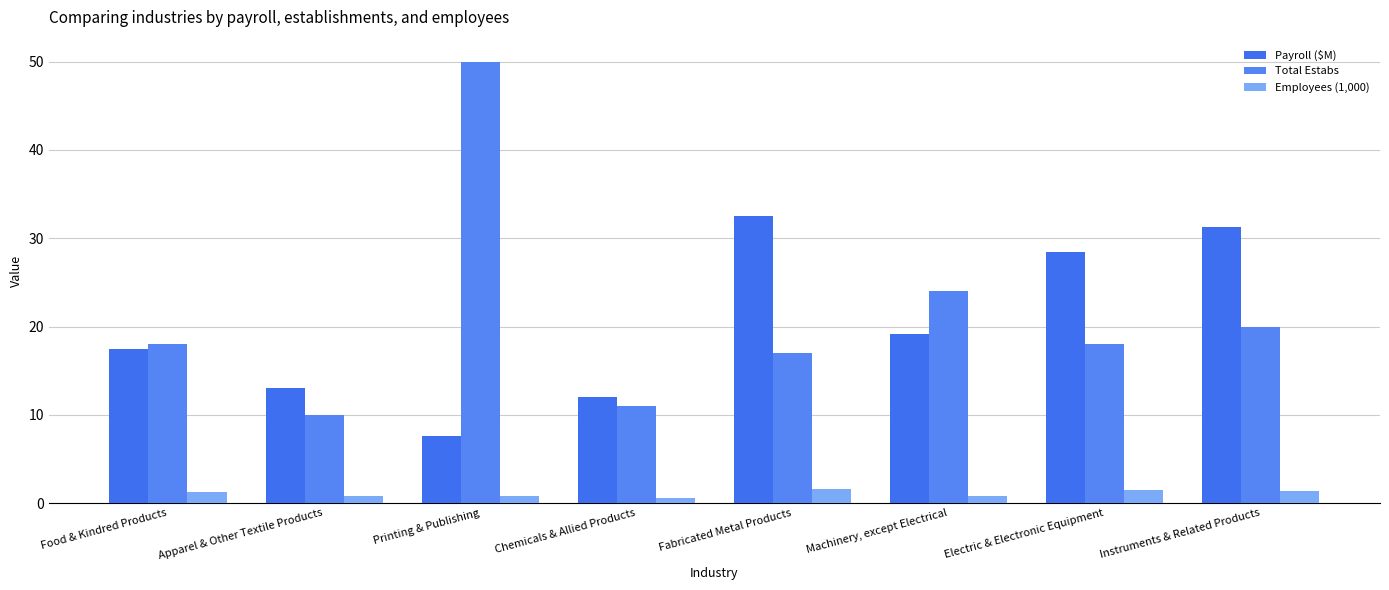

How many bars are there in each group?

3